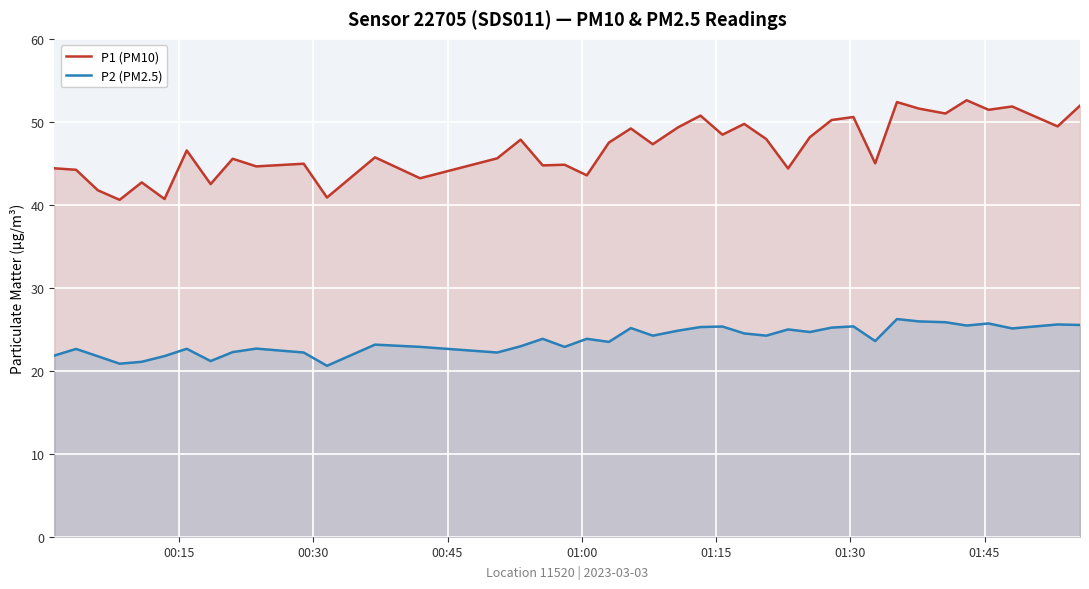

True or false: P1 (PM10) and P2 (PM2.5) cross at least once.

False